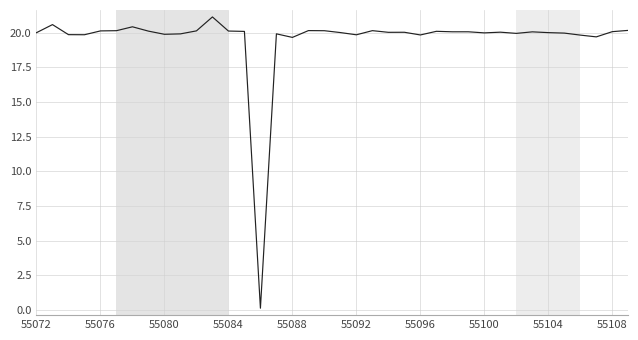

What is the difference between the maximum and minimum values?

21.0